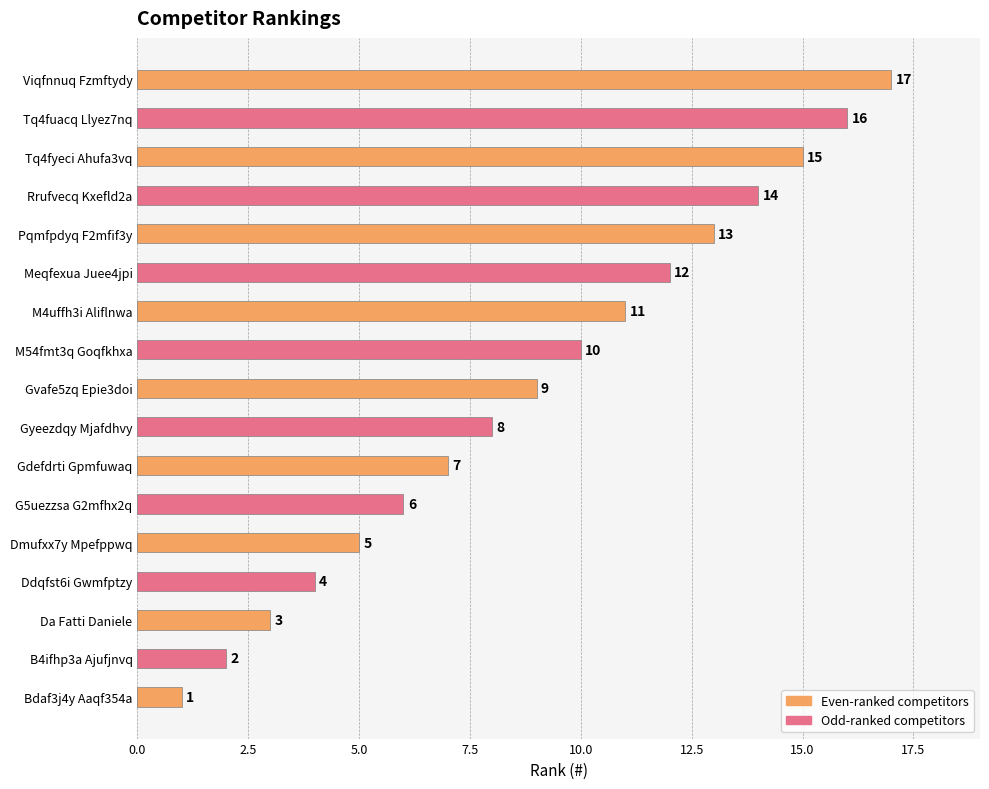

What is the difference between the maximum and minimum values?

16